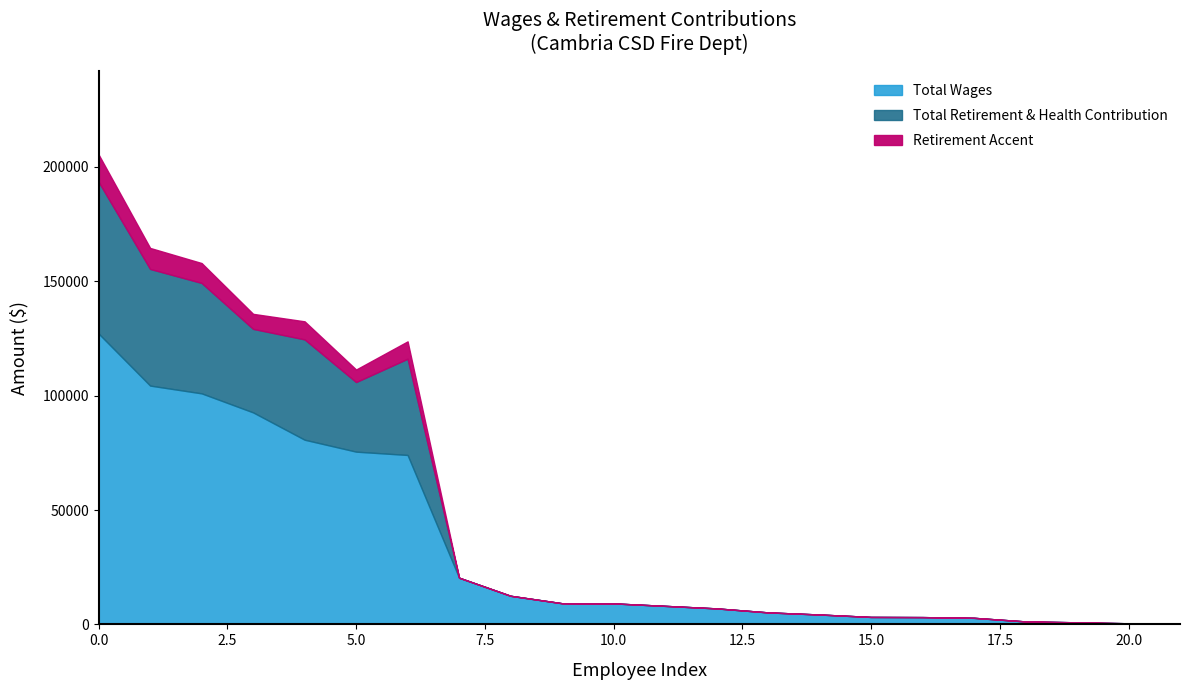

Which series has the largest total across all categories?

Total Wages